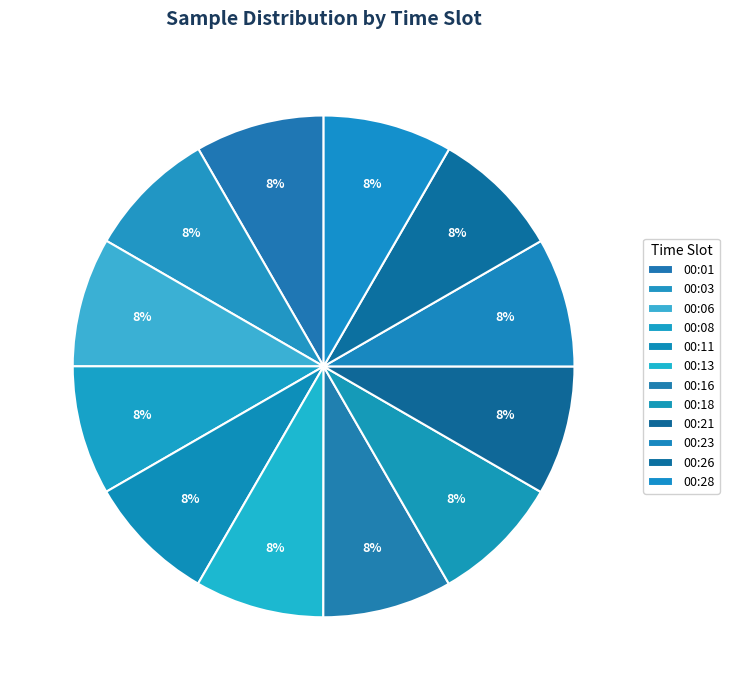

To the nearest percent, what is the average slice percentage?

8%